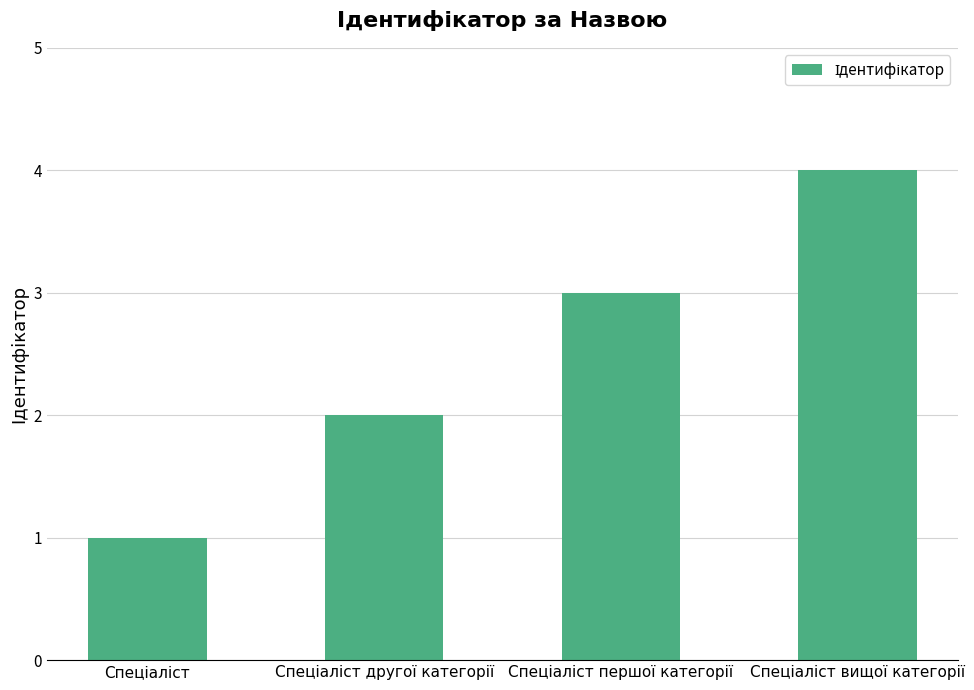

What is the greatest value displayed?

4